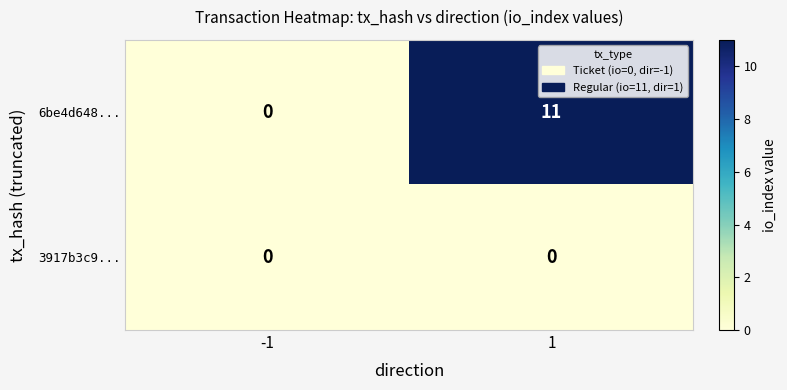

Is it true that 6be4d648... equals 4 at -1?

False